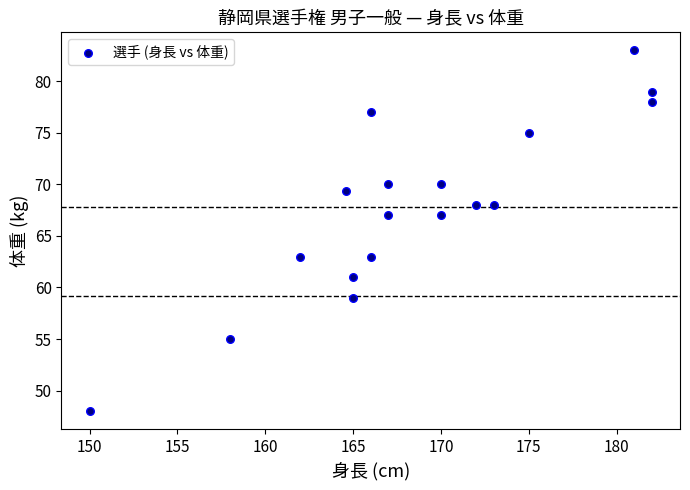

What is the range of Y values (max minus min)?

35.0